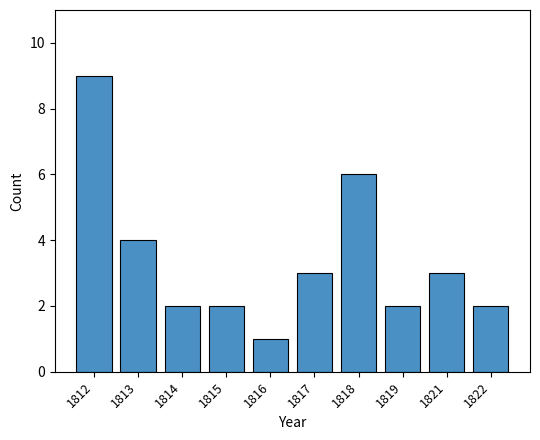

The chart shows a value of 3 at 1817. True or false?

True